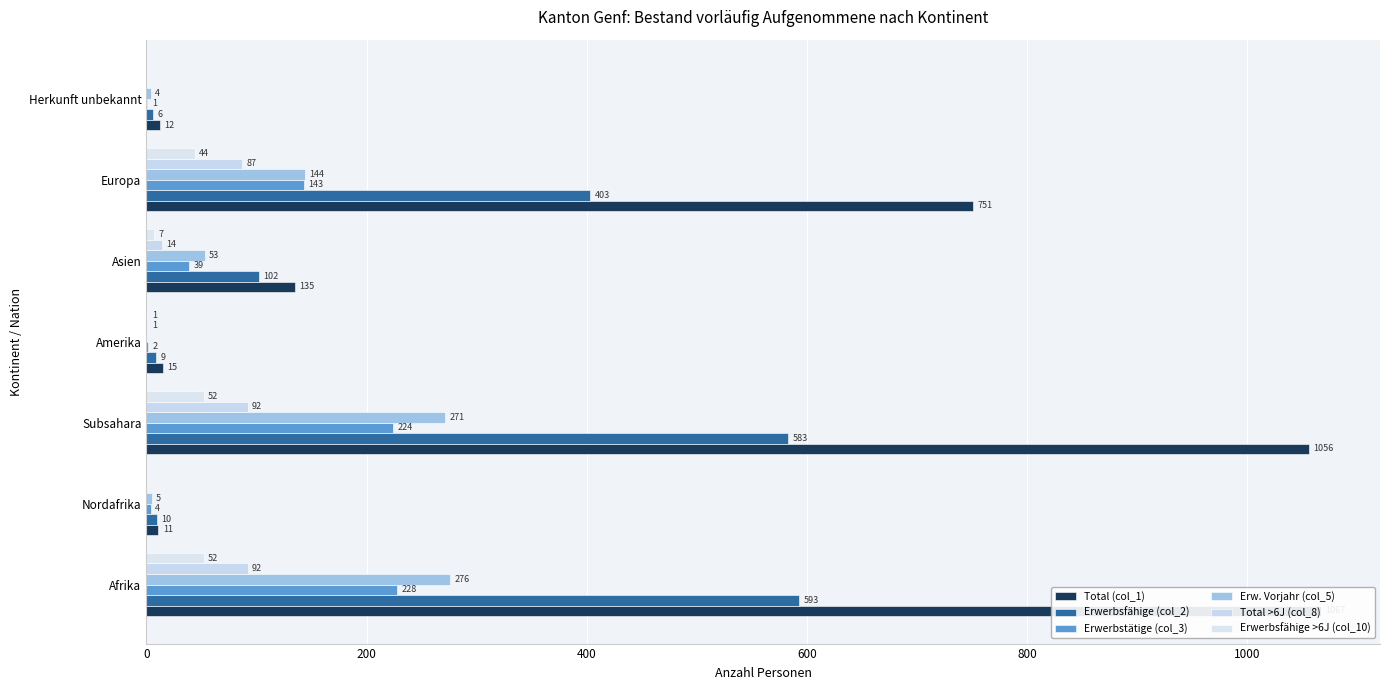

Which series has the largest total across all categories?

Total (col_1)